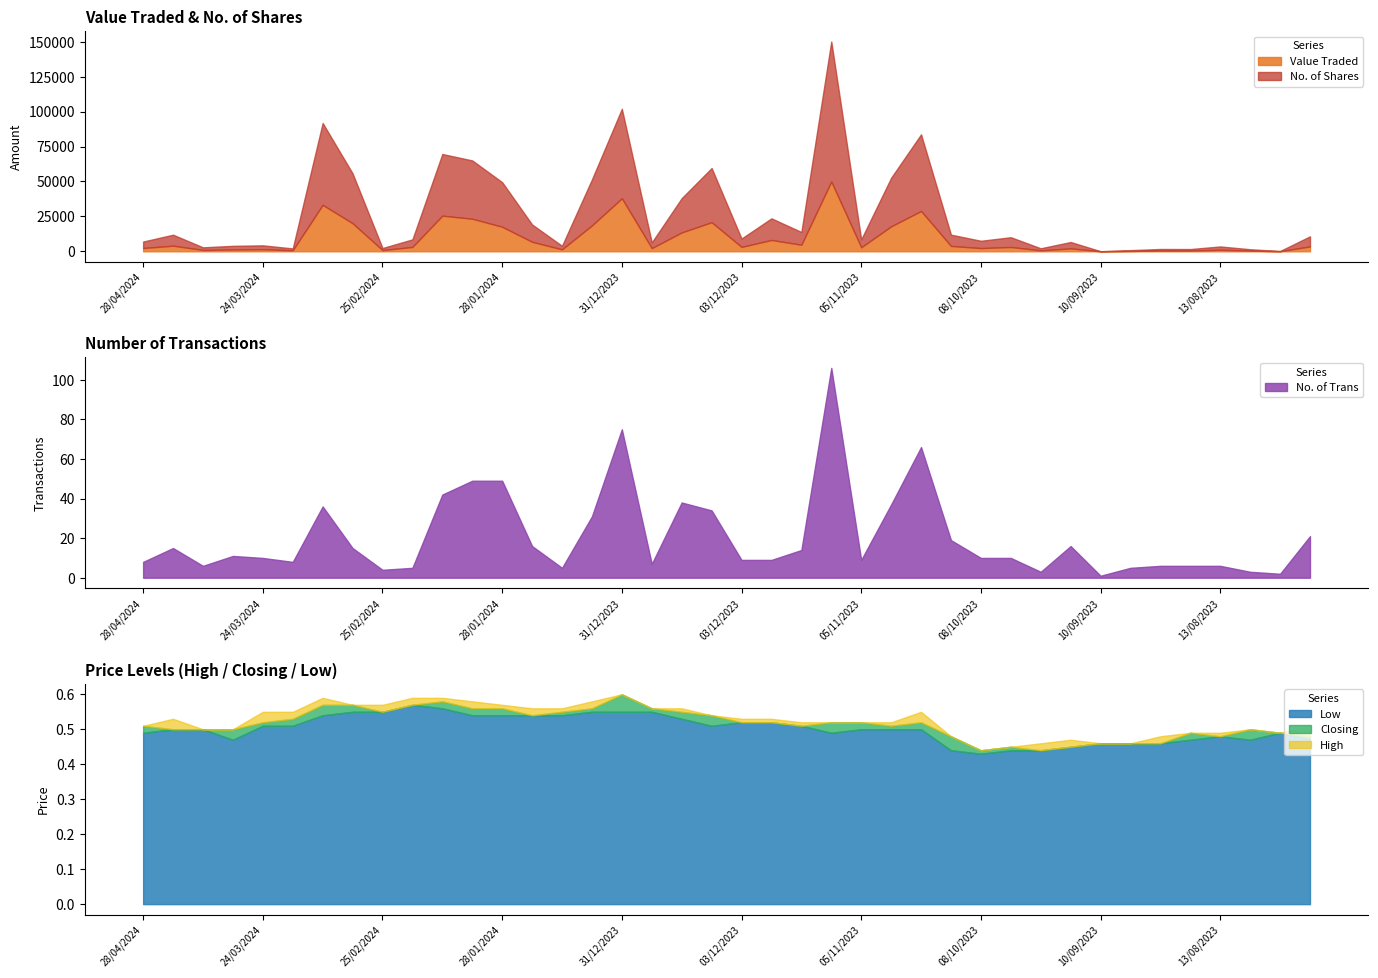

How many lines are shown in the chart?

6